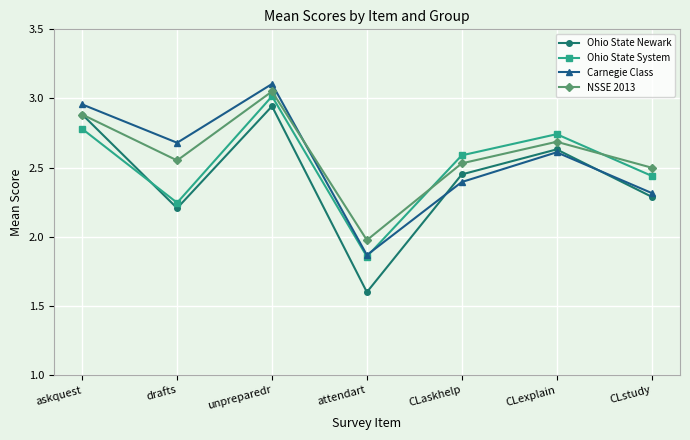

What is the sum of the NSSE 2013 values at drafts and CLaskhelp?

5.1